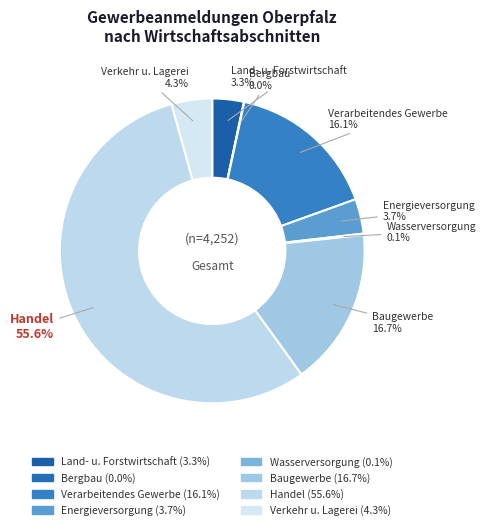

Is there a majority slice in this chart?

Yes